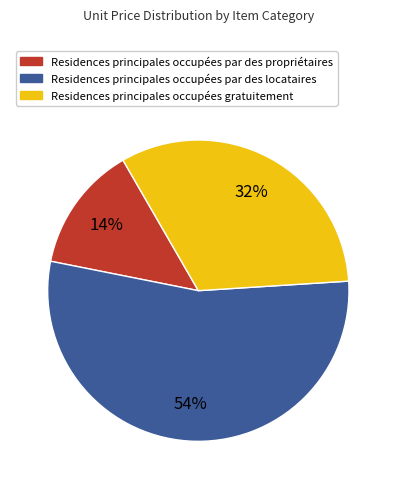

Is there any slice that represents more than half of the pie?

Yes